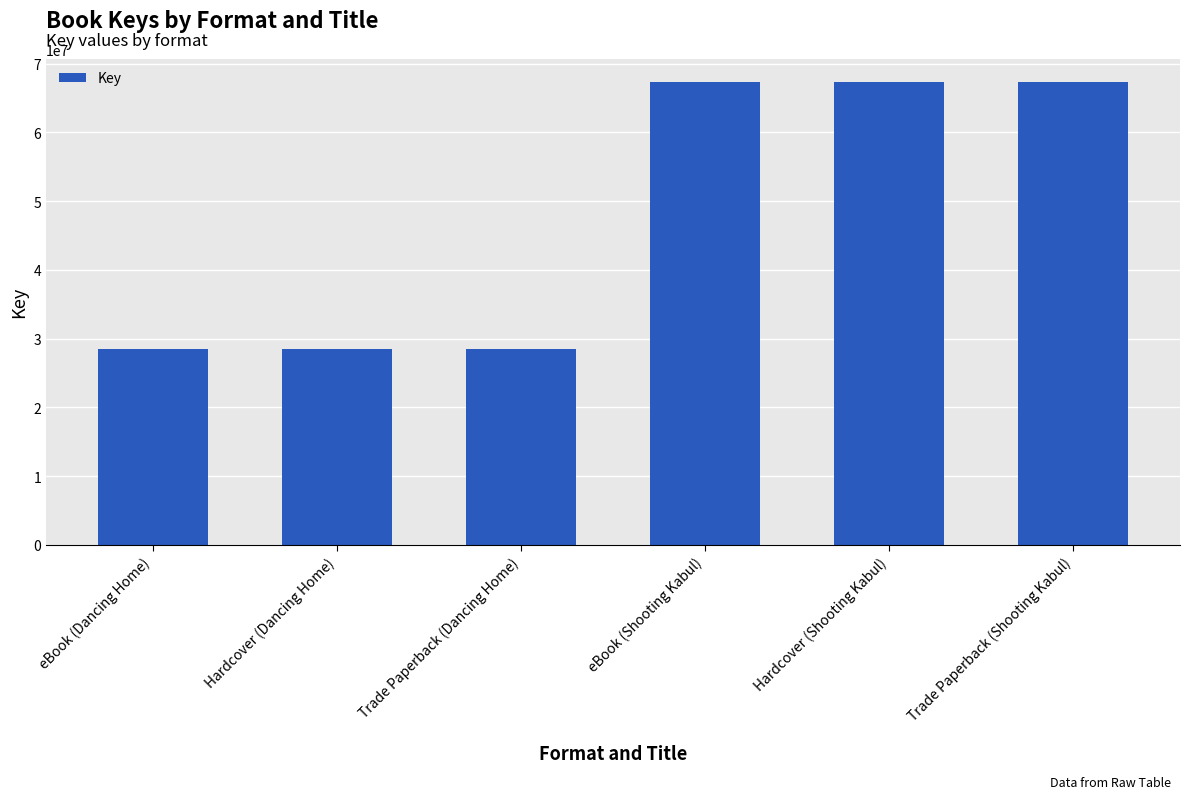

Reading left to right, list all the values displayed in this chart.

28412257	28412257	28412257	67342002	67342002	67342002